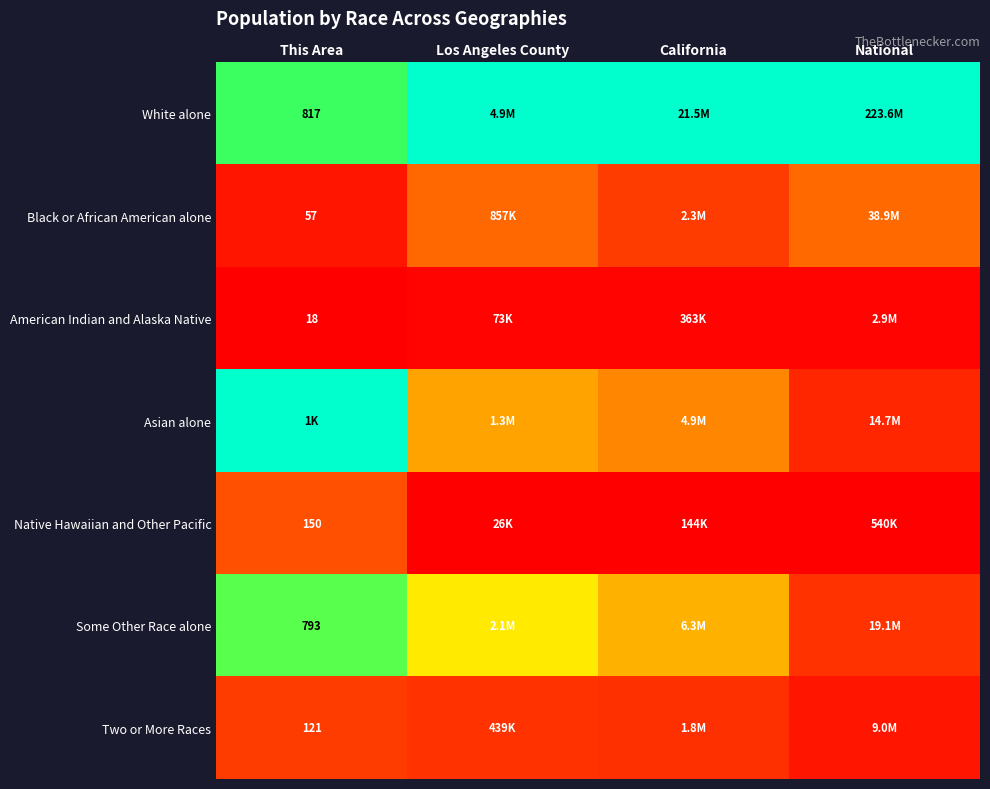

The value of Some Other Race alone at Los Angeles County is 0.6. True or false?

False